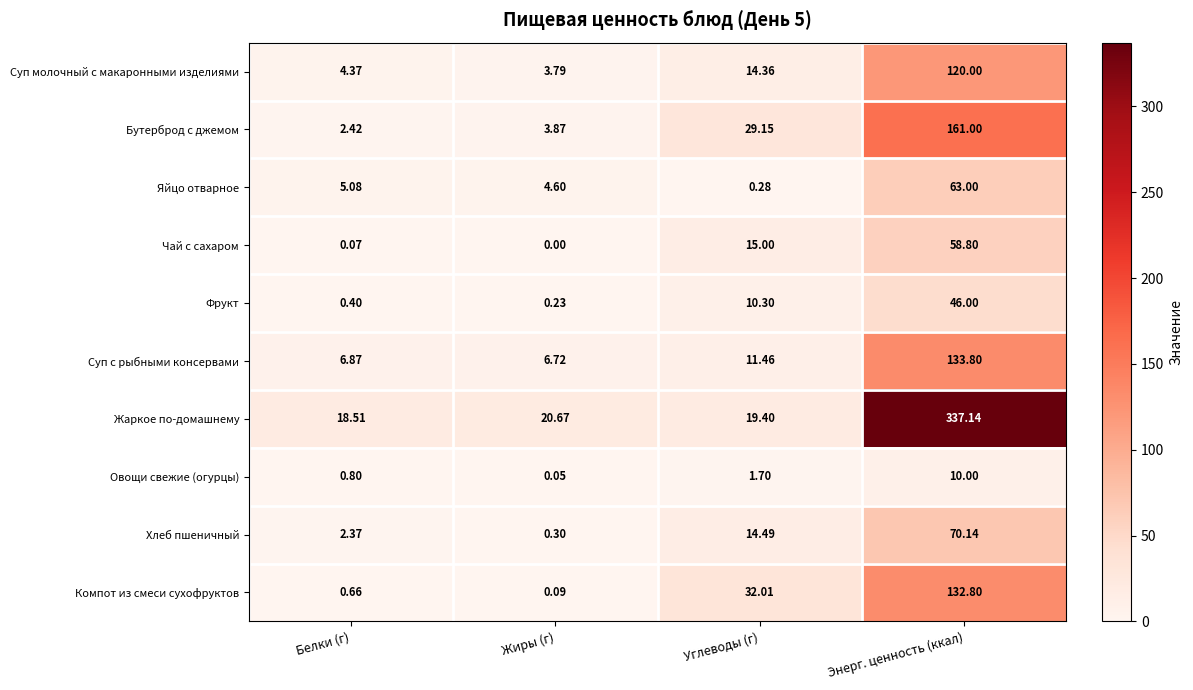

List the series in order of their peak value, highest first.

Жаркое по-домашнему, Бутерброд с джемом, Суп с рыбными консервами, Компот из смеси сухофруктов, Суп молочный с макаронными изделиями, Хлеб пшеничный, Яйцо отварное, Чай с сахаром, Фрукт, Овощи свежие (огурцы)